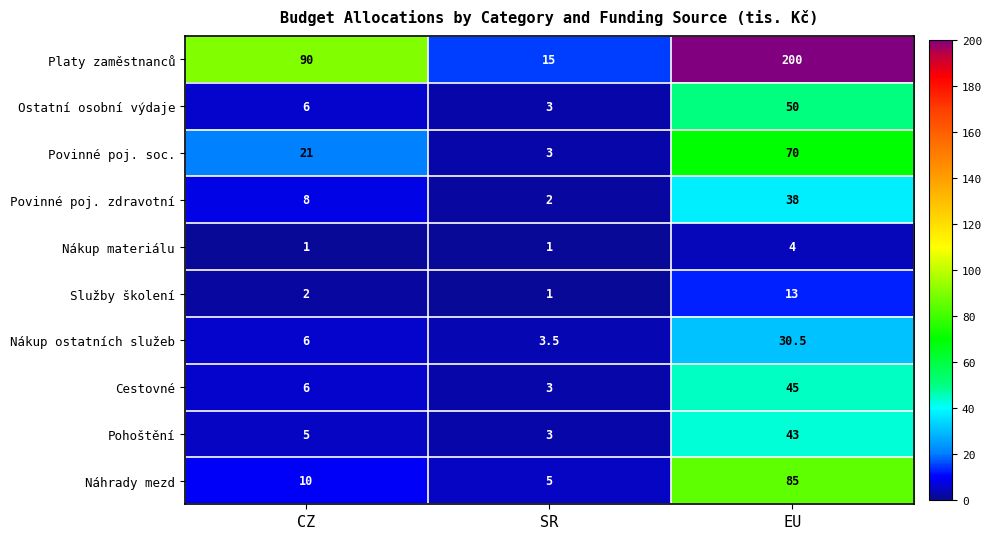

Reading left to right, list all the values displayed in this chart.

Platy zaměstnanců: 90.0	15.0	200.0
Ostatní osobní výdaje: 6.0	3.0	50.0
Povinné poj. soc.: 21.0	3.0	70.0
Povinné poj. zdravotní: 8.0	2.0	38.0
Nákup materiálu: 1.0	1.0	4.0
Služby školení: 2.0	1.0	13.0
Nákup ostatních služeb: 6.0	3.5	30.5
Cestovné: 6.0	3.0	45.0
Pohoštění: 5.0	3.0	43.0
Náhrady mezd: 10.0	5.0	85.0